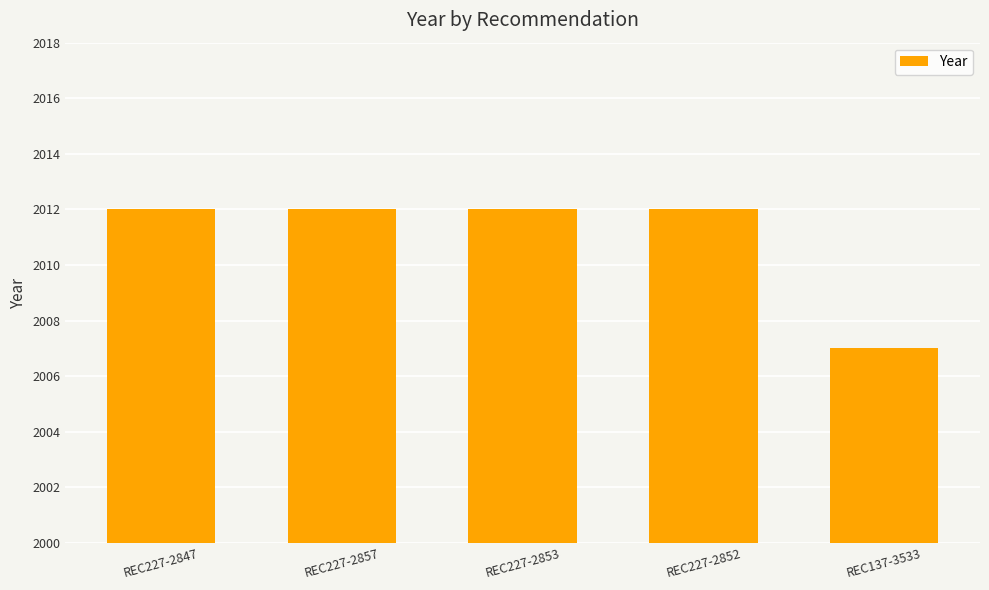

What is the minimum value shown in the chart?

2007